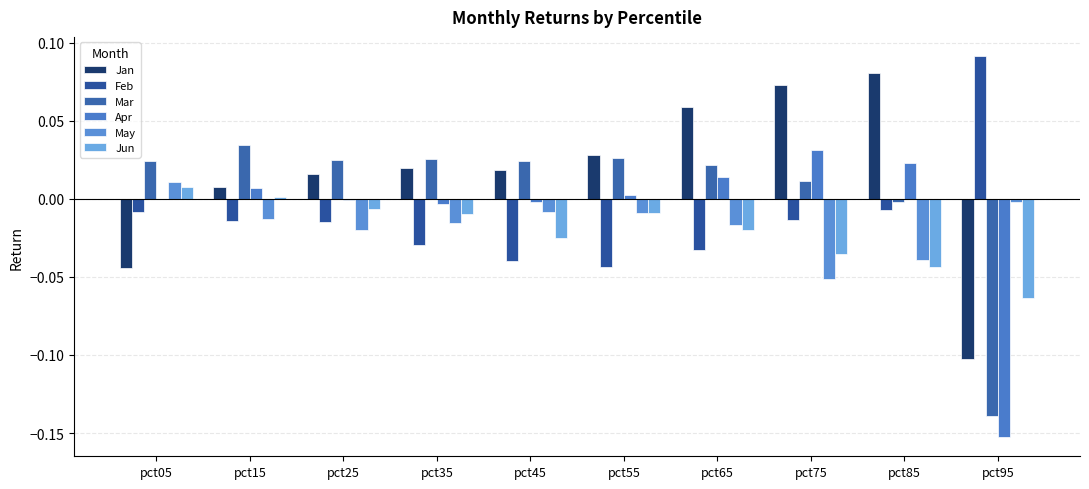

What are all the series names shown in the legend?

Jan, Feb, Mar, Apr, May, Jun